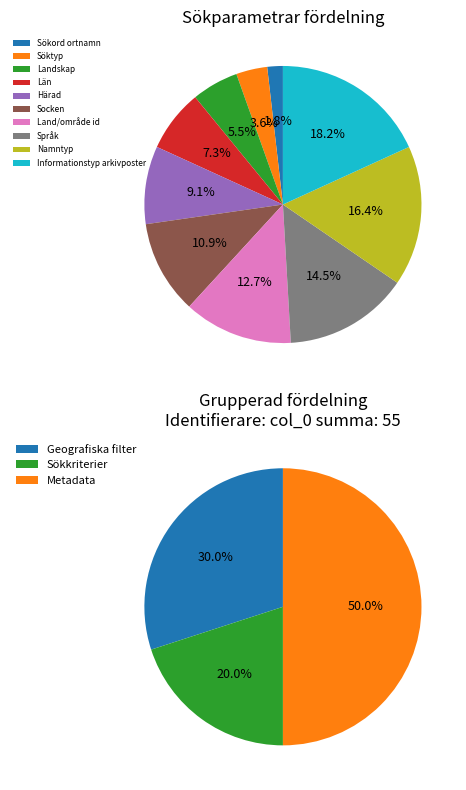

Is Socken the majority of the pie?

No